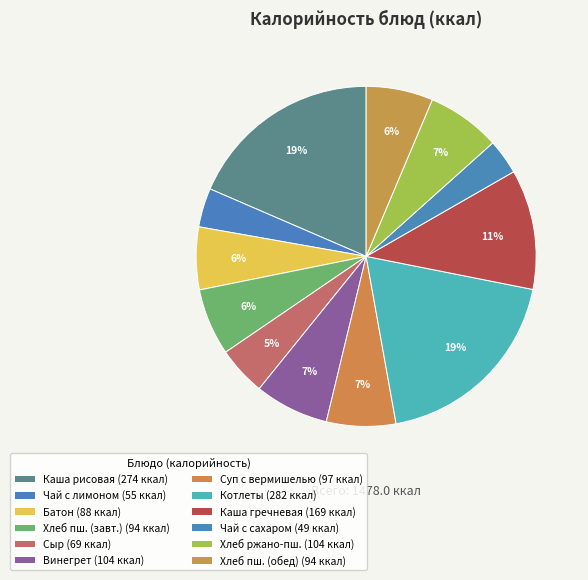

Is there any slice that represents more than half of the pie?

No